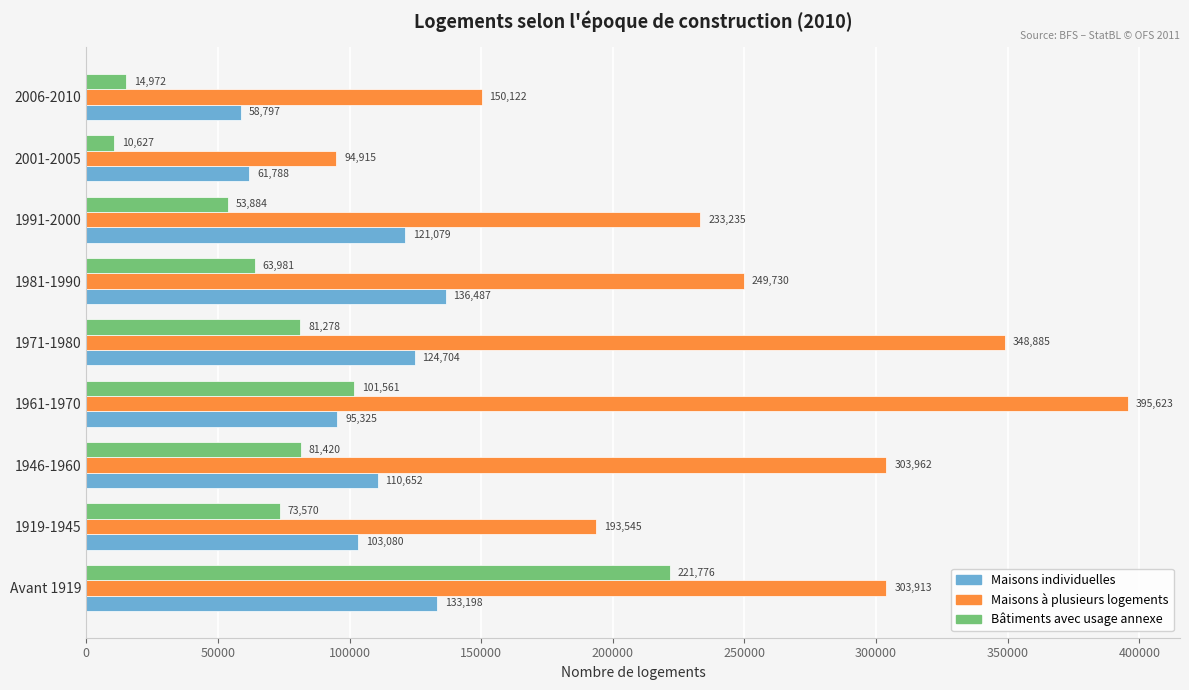

Count the number of categories in the chart.

9